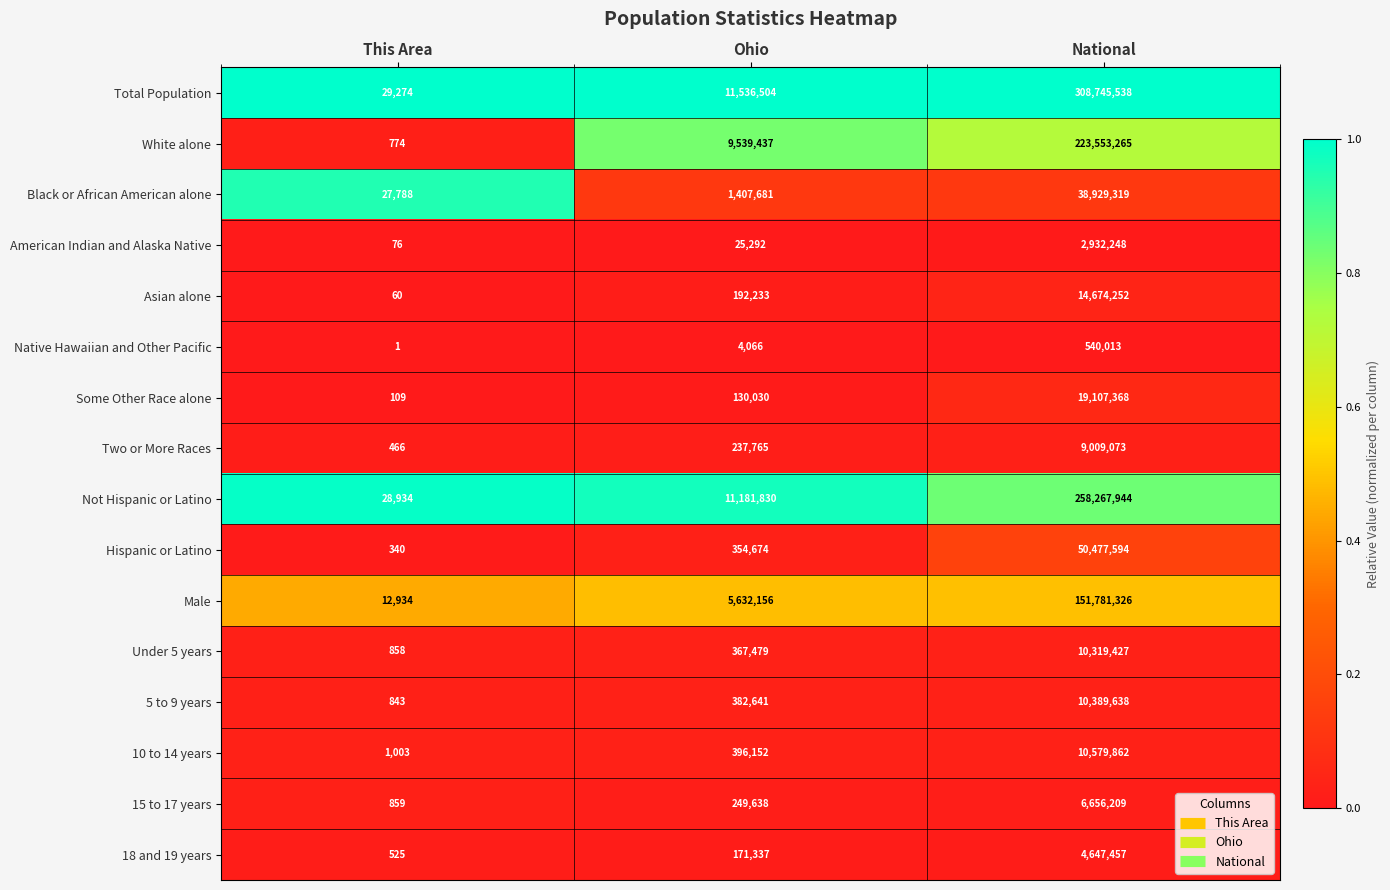

What is the difference between the second highest and minimum values in the Not Hispanic or Latino series?

11152896